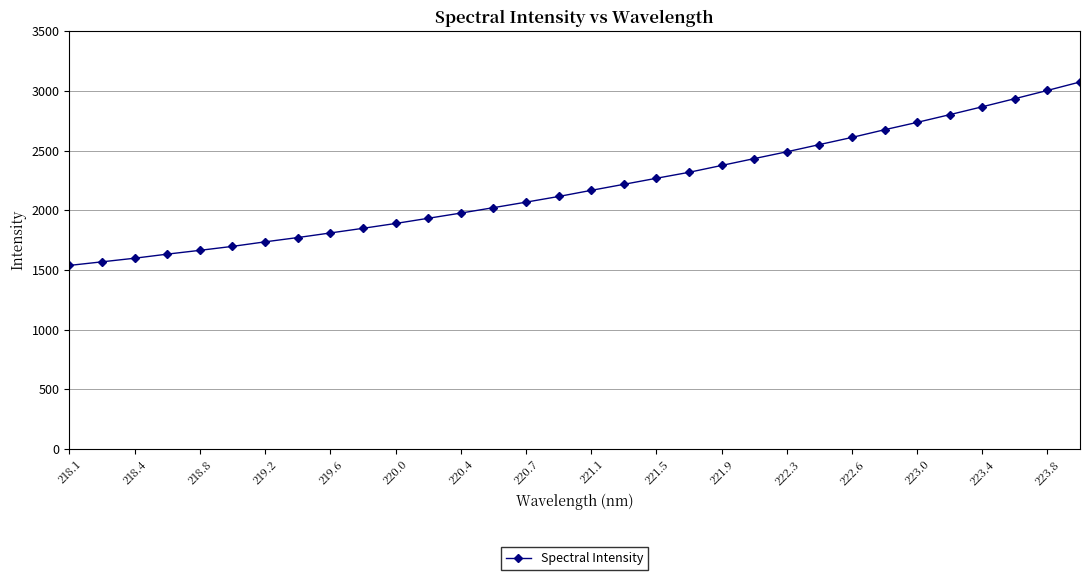

What is the value of the 32nd point from the left?

3074.6